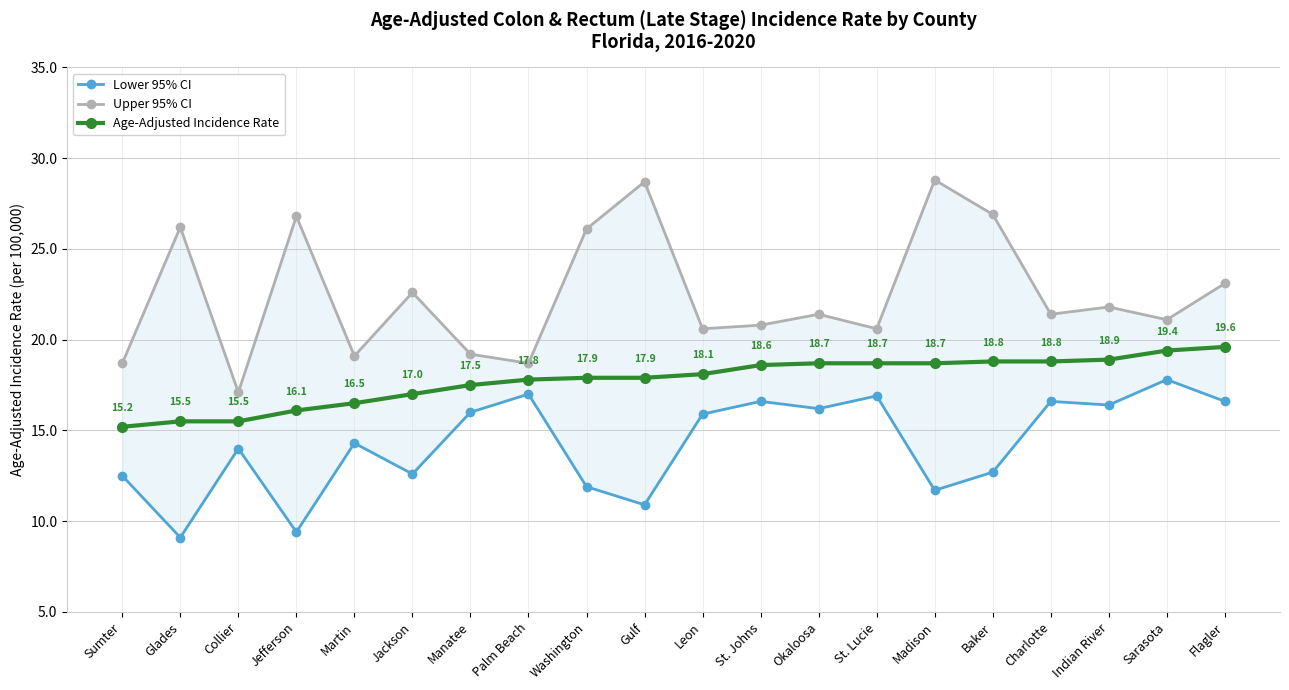

The value of Lower 95% CI at Sumter is 12.5. True or false?

True